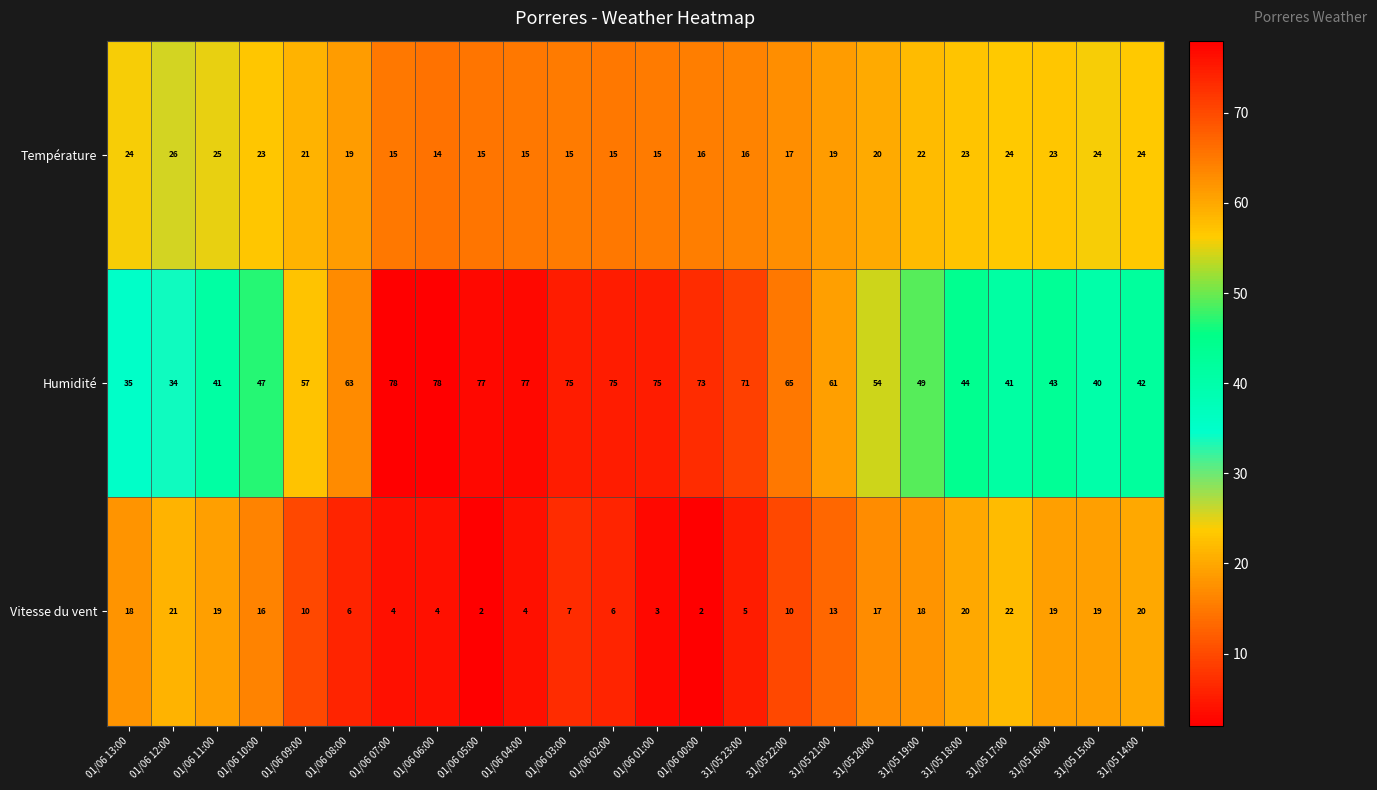

Which category has the lowest value in the Humidité series?

01/06 12:00